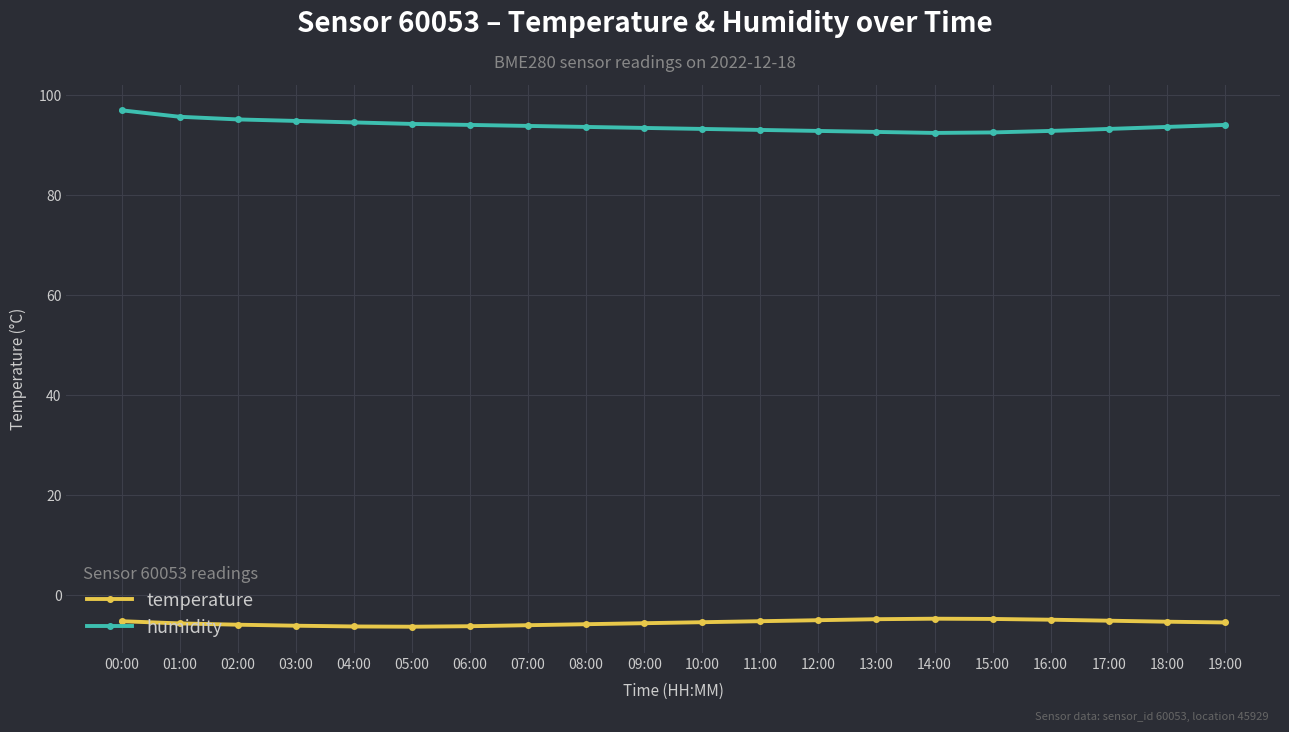

True or false: temperature and humidity intersect in this chart.

False